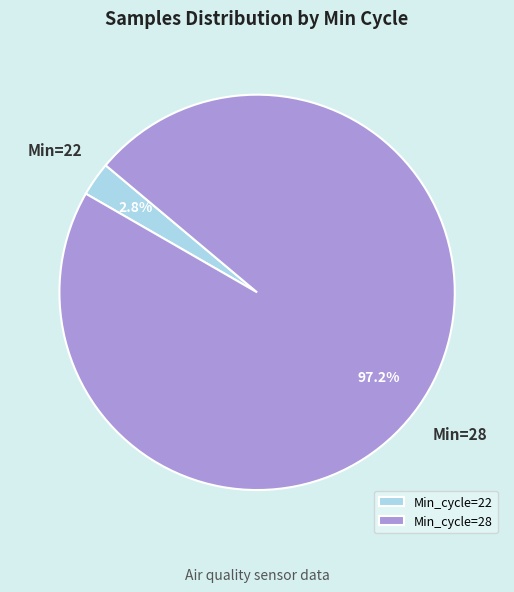

How many slices are in this pie chart?

2